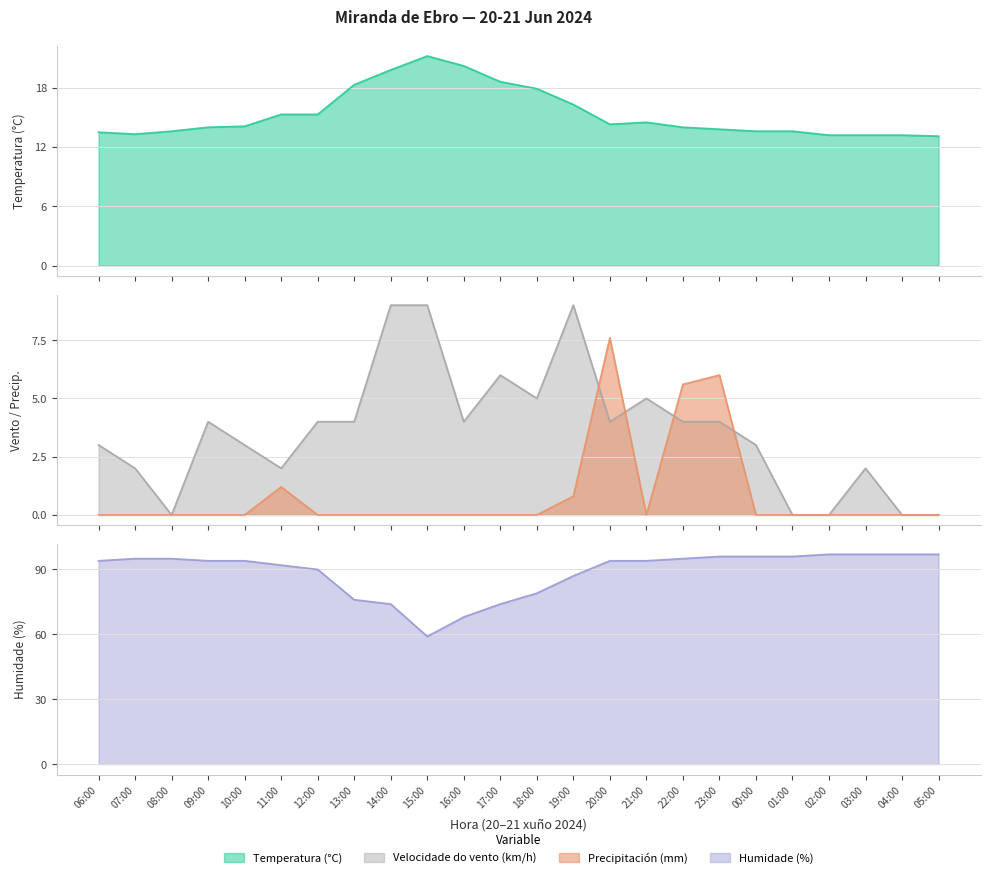

What is the sum of the Humidade (%) values at 23:00 and 12:00?

186.0